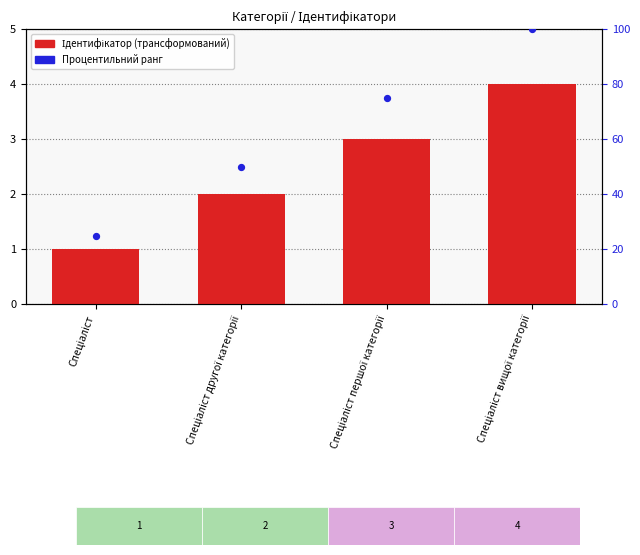

At how many categories does at least one series exceed 54?

2